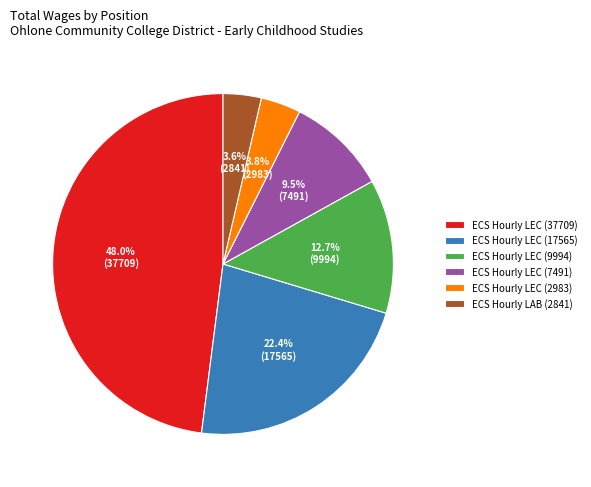

To the nearest percent, what is the difference between the ECS Hourly LEC (2983) and ECS Hourly LEC (17565) slice percentages?

19%